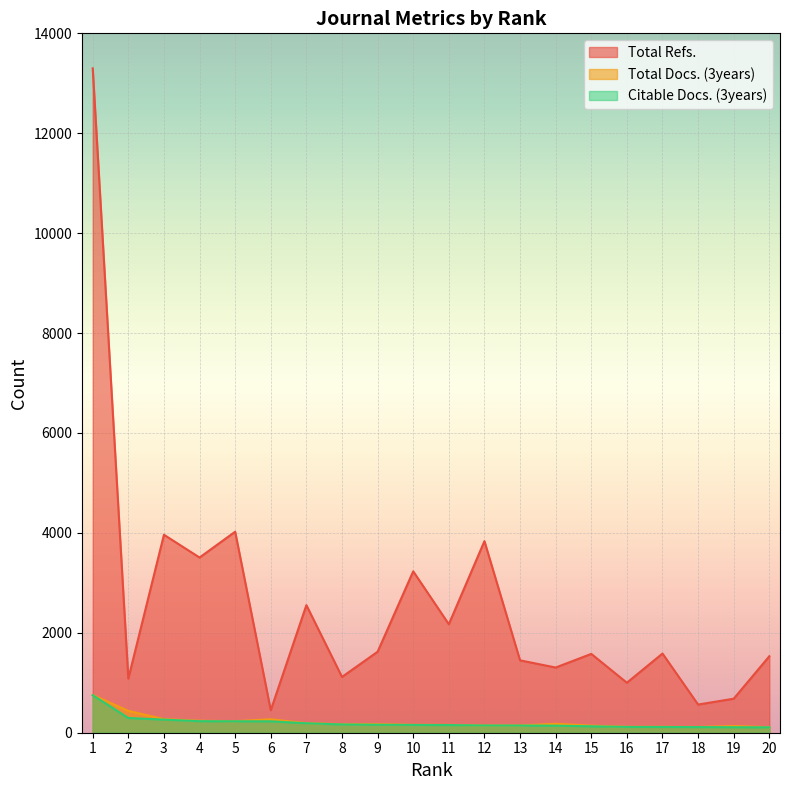

True or false: Total Refs. and Total Docs. (3years) cross at least once.

False